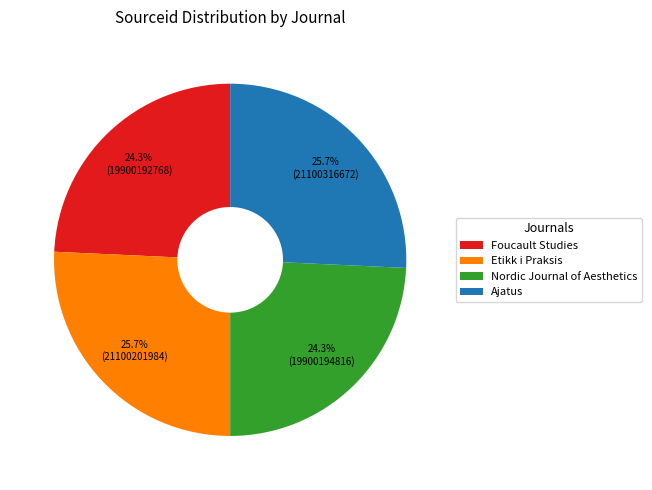

True or false: Ajatus accounts for 36% of the total.

False